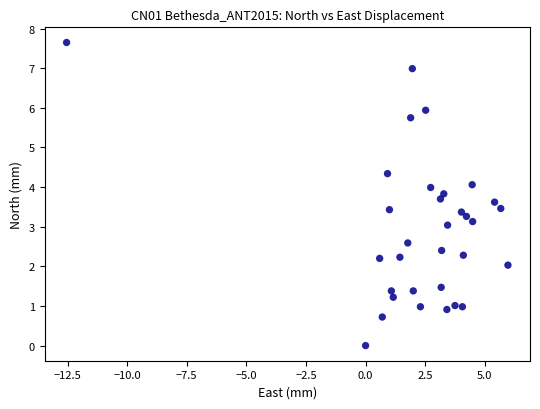

What is the range of X values (max minus min)?

18.5